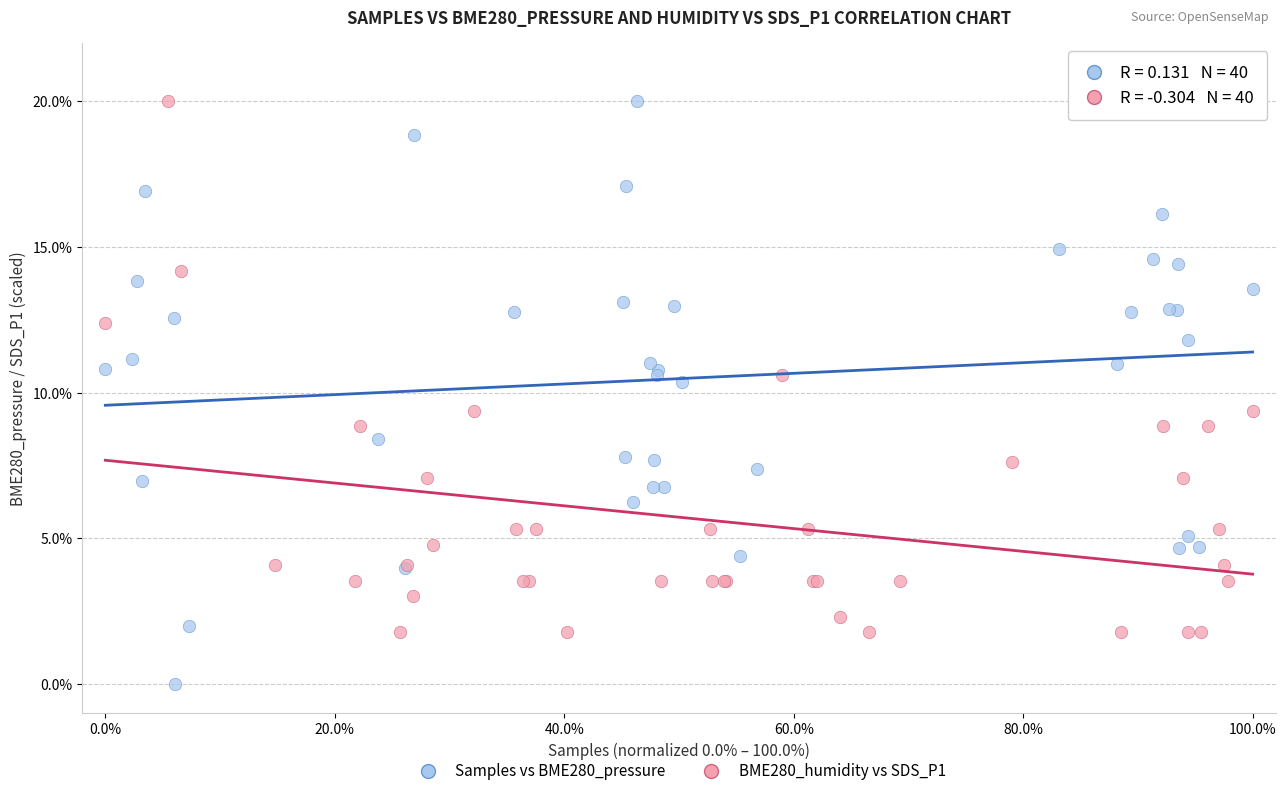

Which series reaches the minimum Y coordinate?

Samples vs BME280_pressure